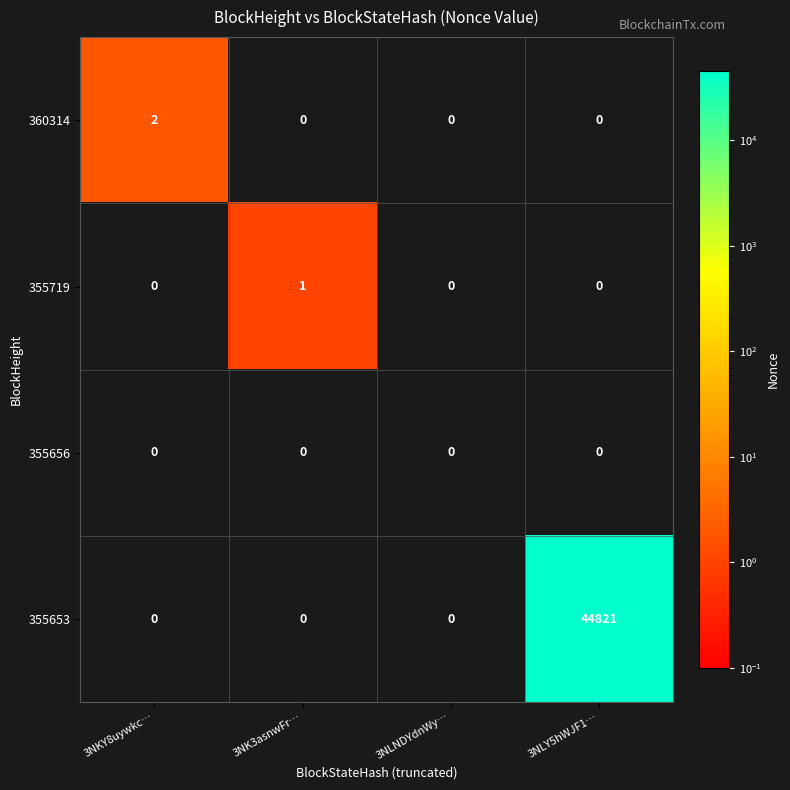

Which series has the widest spread of values?

355653